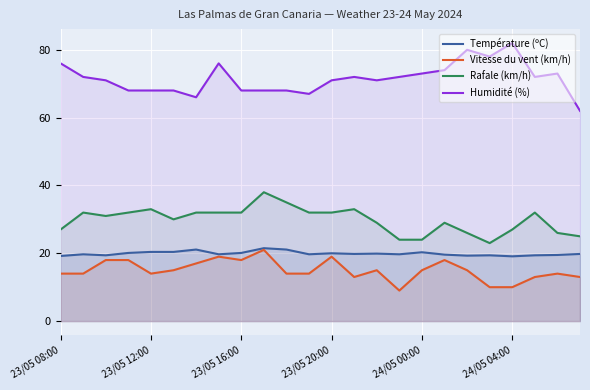

True or false: Rafale (km/h) and Vitesse du vent (km/h) cross at least once.

False